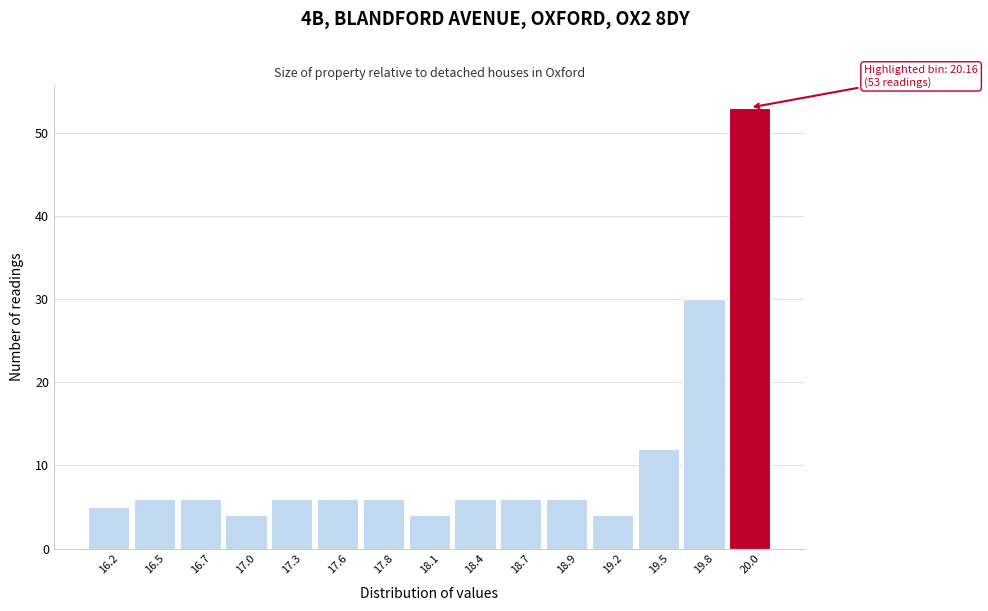

Reading left to right, transcribe all the data shown in this chart.

16.2=5	16.5=6	16.7=6	17.0=4	17.3=6	17.6=6	17.8=6	18.1=4	18.4=6	18.7=6	18.9=6	19.2=4	19.5=12	19.8=30	20.0=53